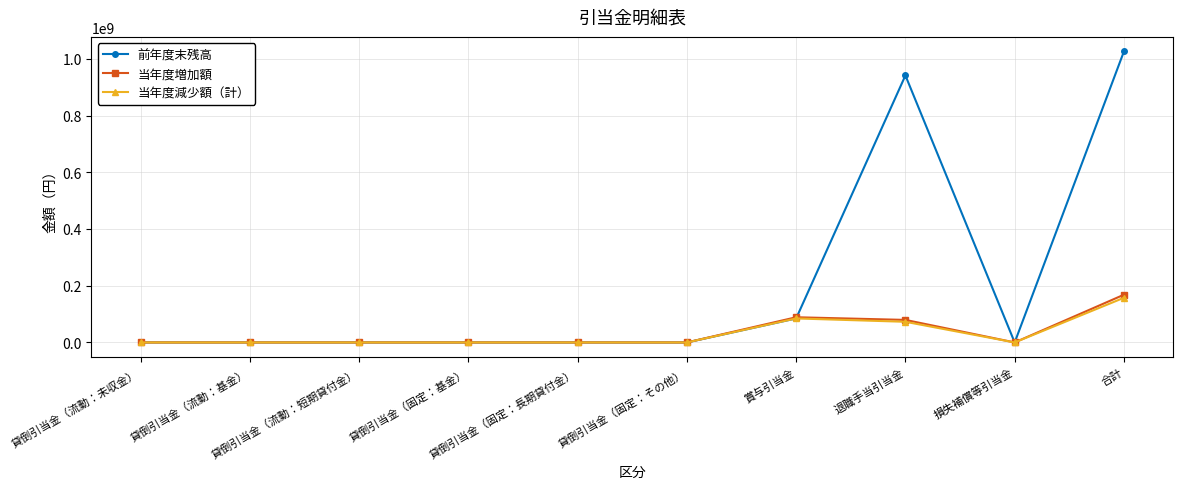

Reading right to left, transcribe all the data shown in this chart.

前年度末残高: 1026001770	0	941326976	84674794	0	0	0	0	0	0
当年度増加額: 168325735	0	79485708	88840027	0	0	0	0	0	0
当年度減少額（計）: 157526204	0	72851410	84674794	0	0	0	0	0	0